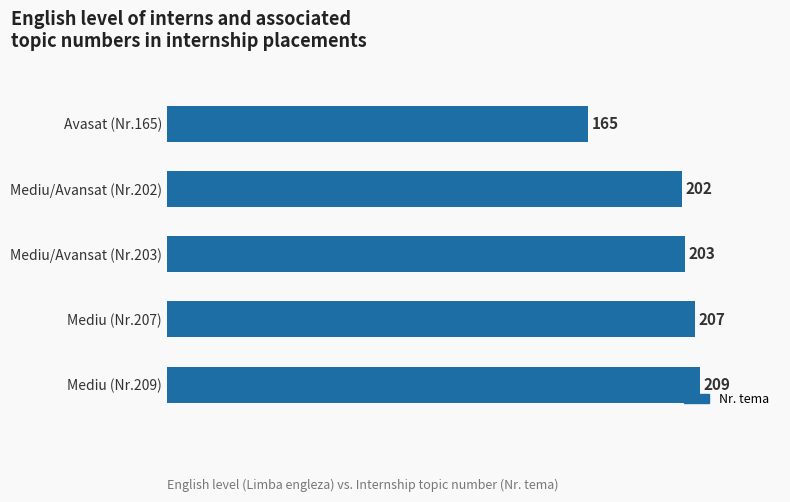

What is the value of the 5th bar from the top?

209